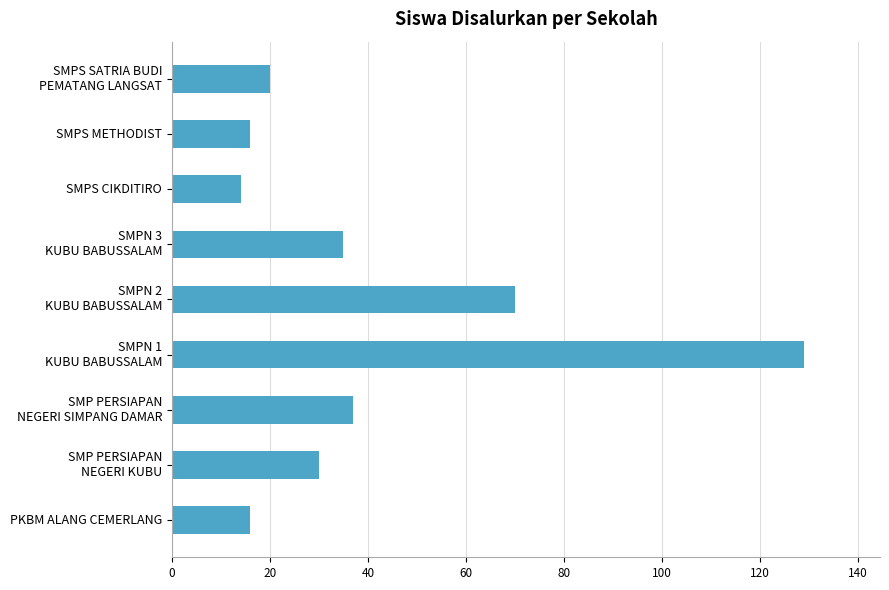

What is the greatest value displayed?

129